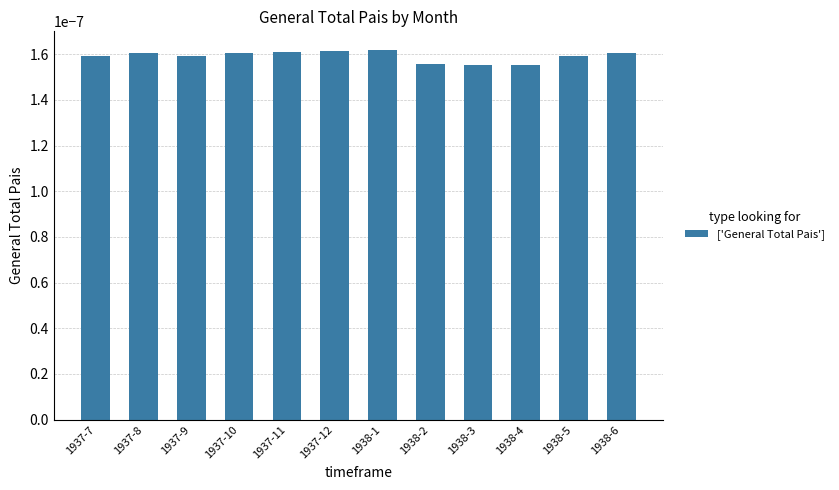

What position from the right is 1937-9?

10